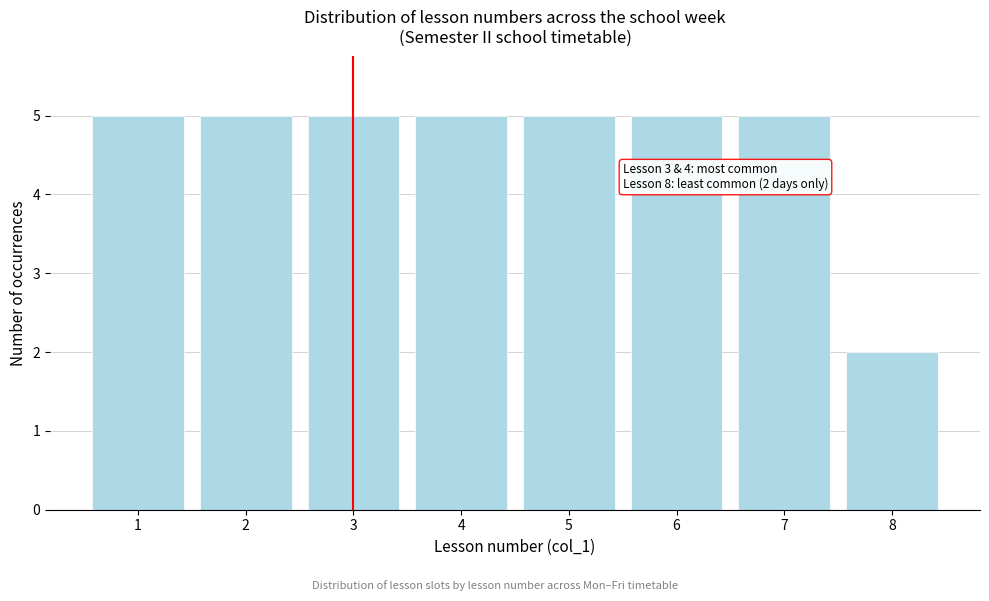

Reading left to right, extract all data points from this chart.

1=5	2=5	3=5	4=5	5=5	6=5	7=5	8=2